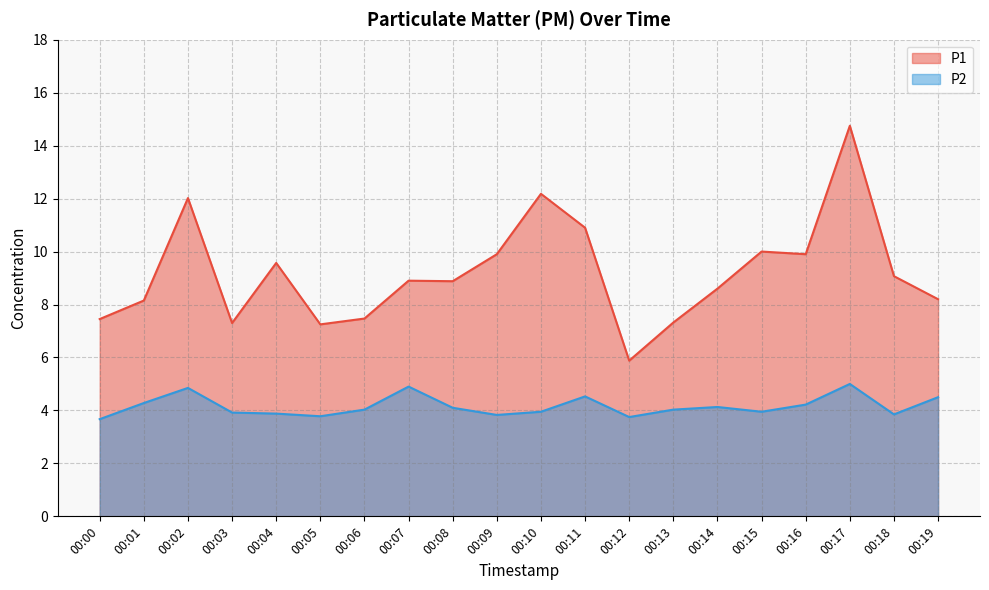

What is the value of the P1 point at the 11th from the left?

12.2